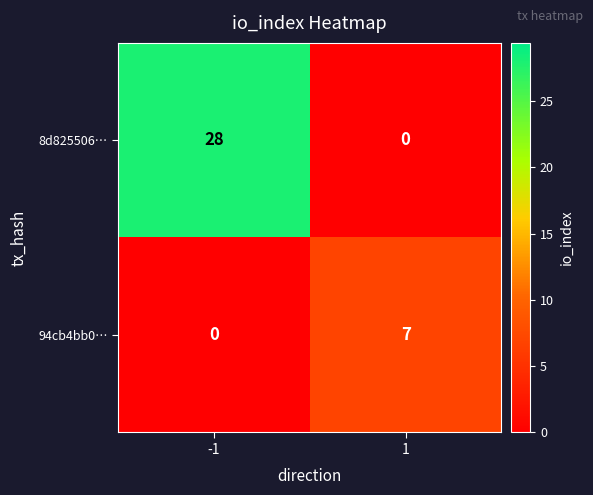

What is the sum of the 8d825506… values at -1 and 1?

28